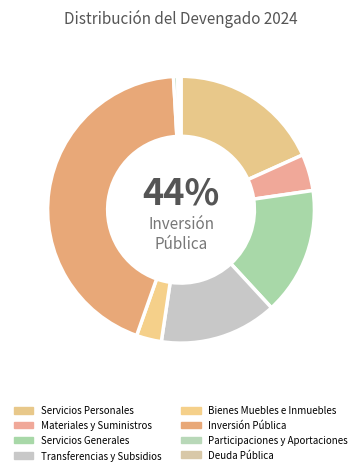

Between Participaciones y Aportaciones and Bienes Muebles e Inmuebles, which is larger?

Bienes Muebles e Inmuebles